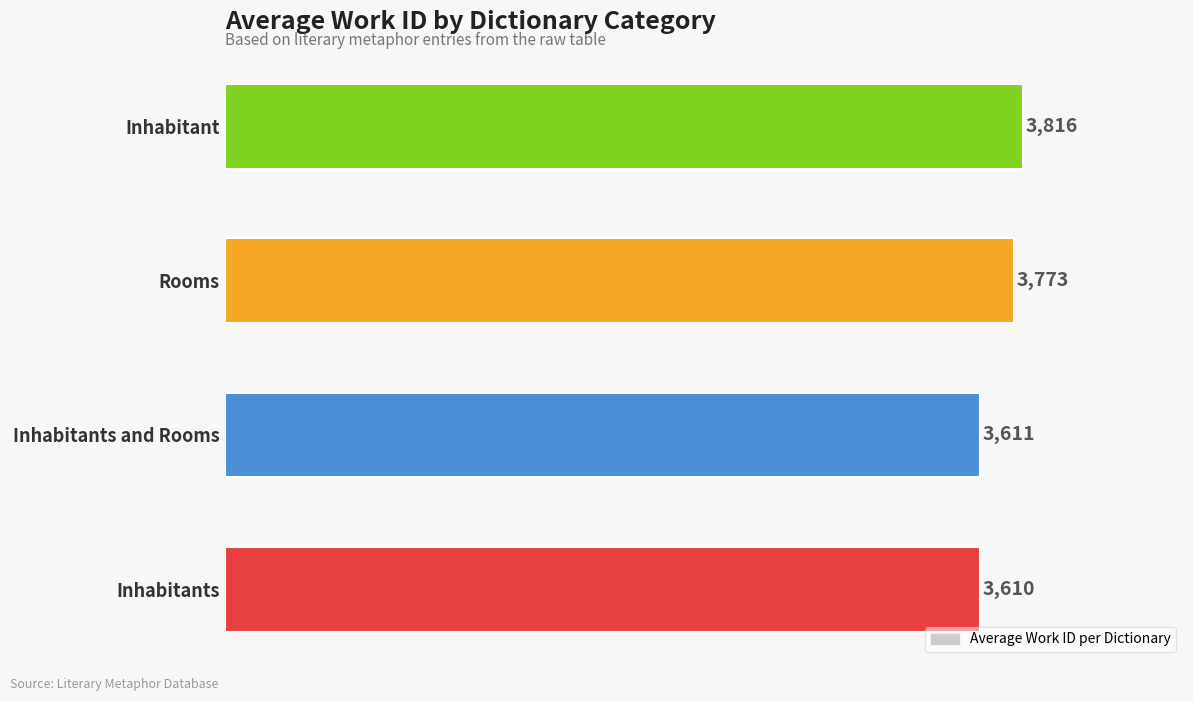

What is the change in value from Inhabitants to Rooms?

+163